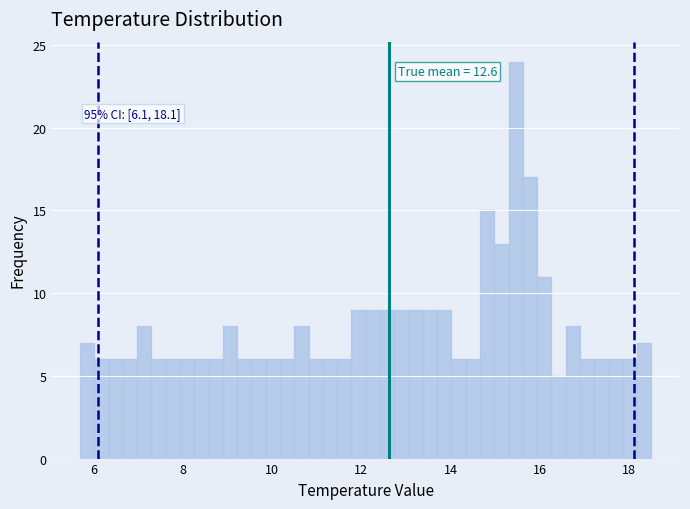

Read against the x-axis, roughly where is the centre of the tallest bar?

15.4